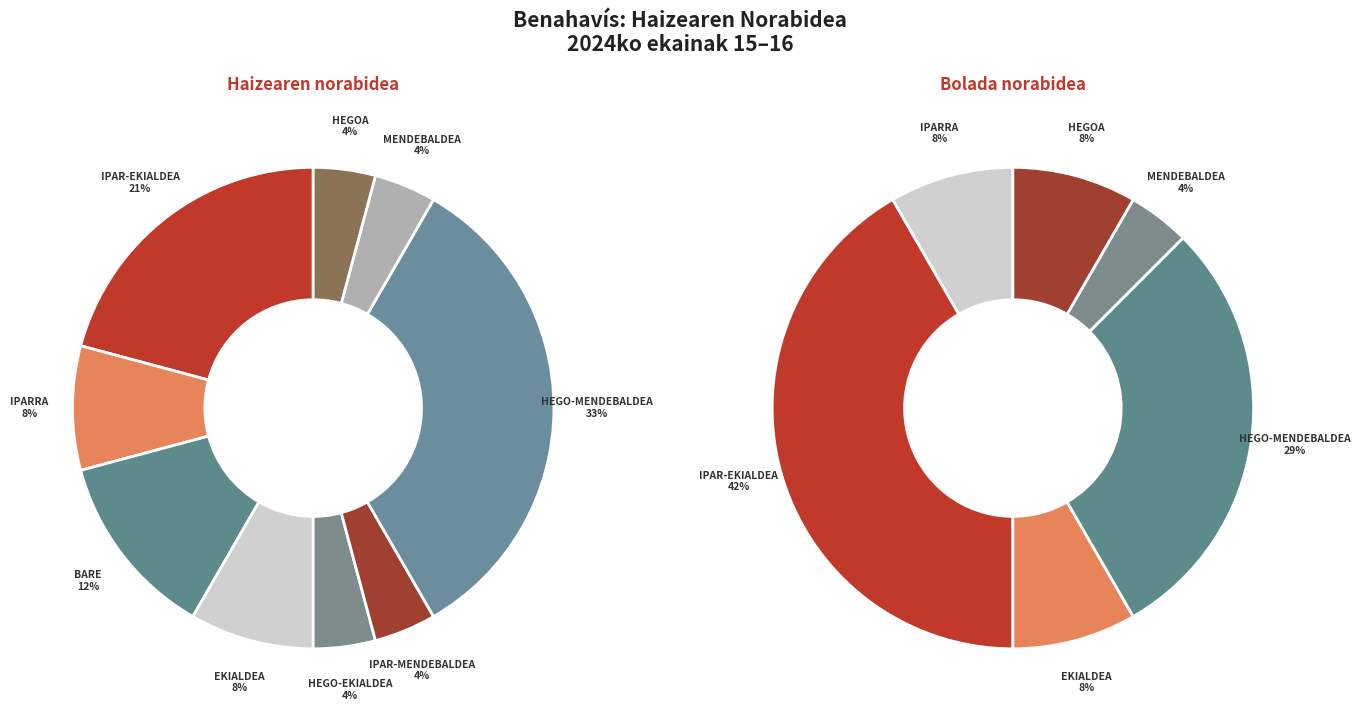

Count the number of slices in the pie.

9